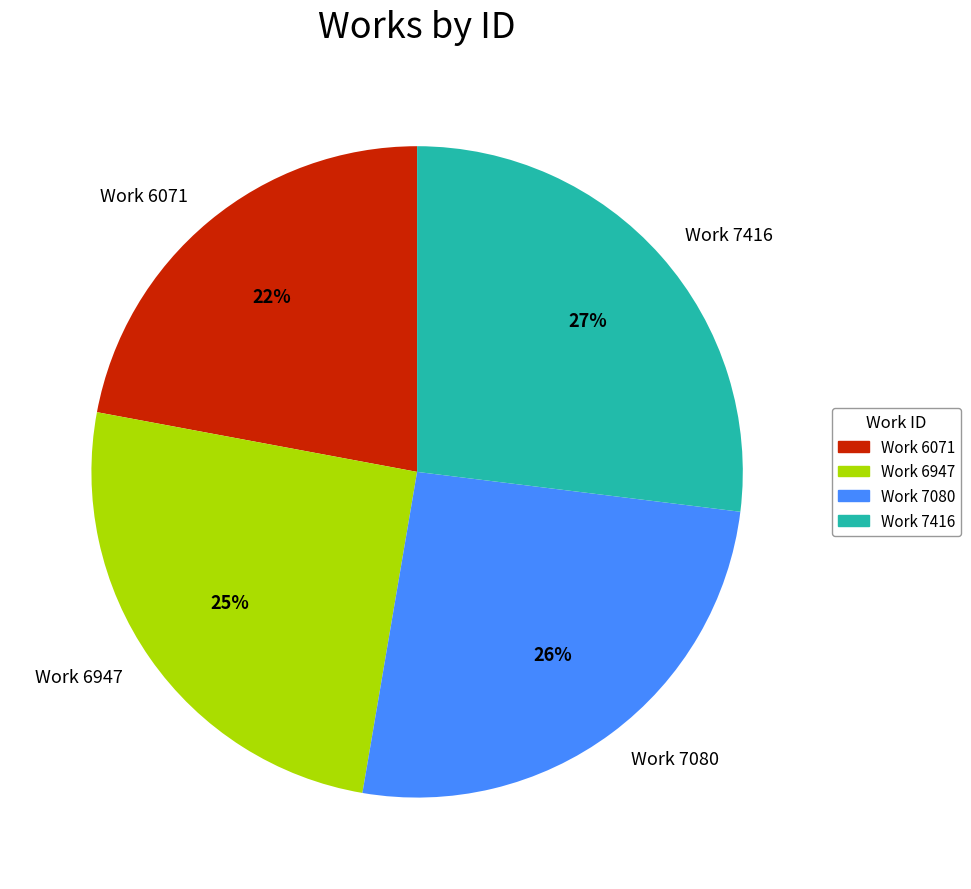

To the nearest percent, what is the difference between the largest and smallest slice percentages?

5%